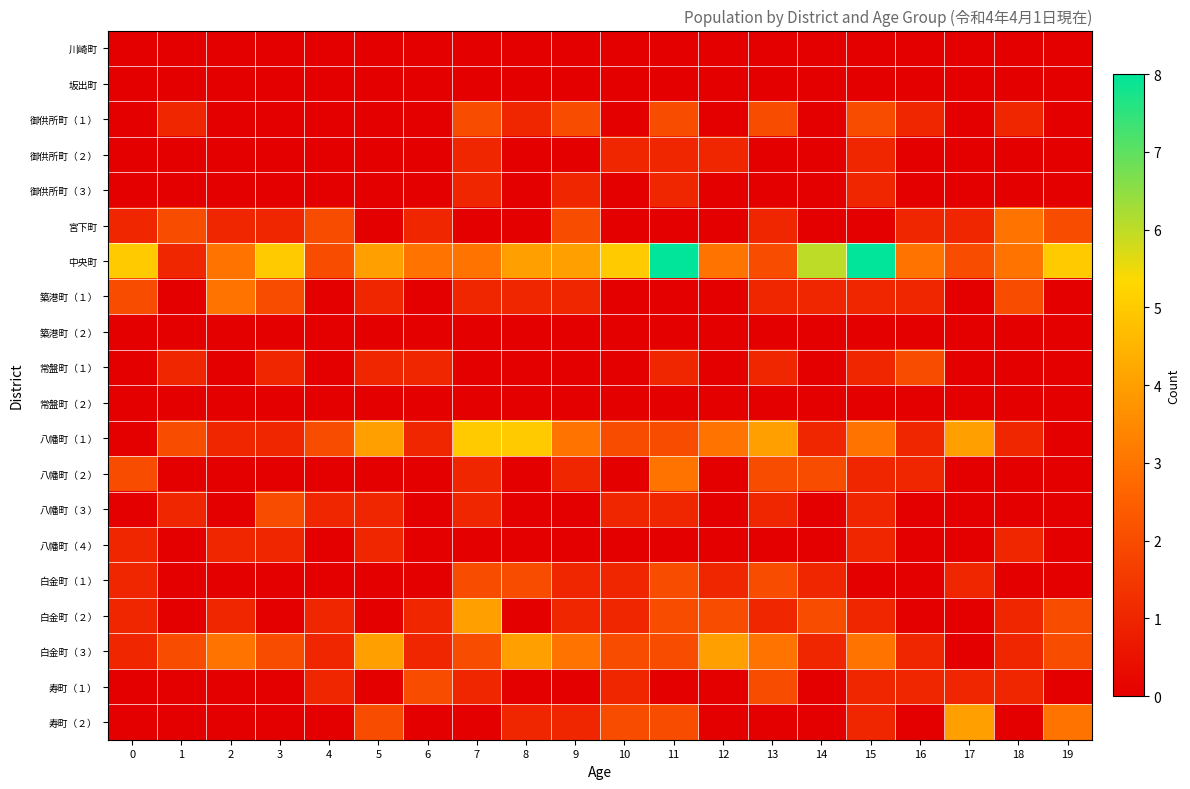

Which series has the largest total across all categories?

中央町